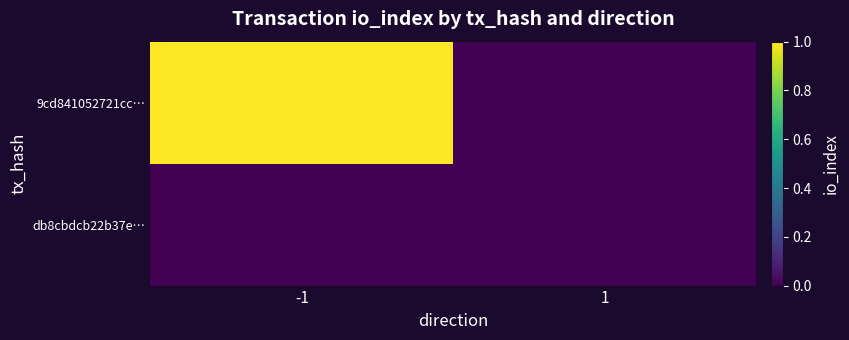

What is the total value across all series at -1?

1